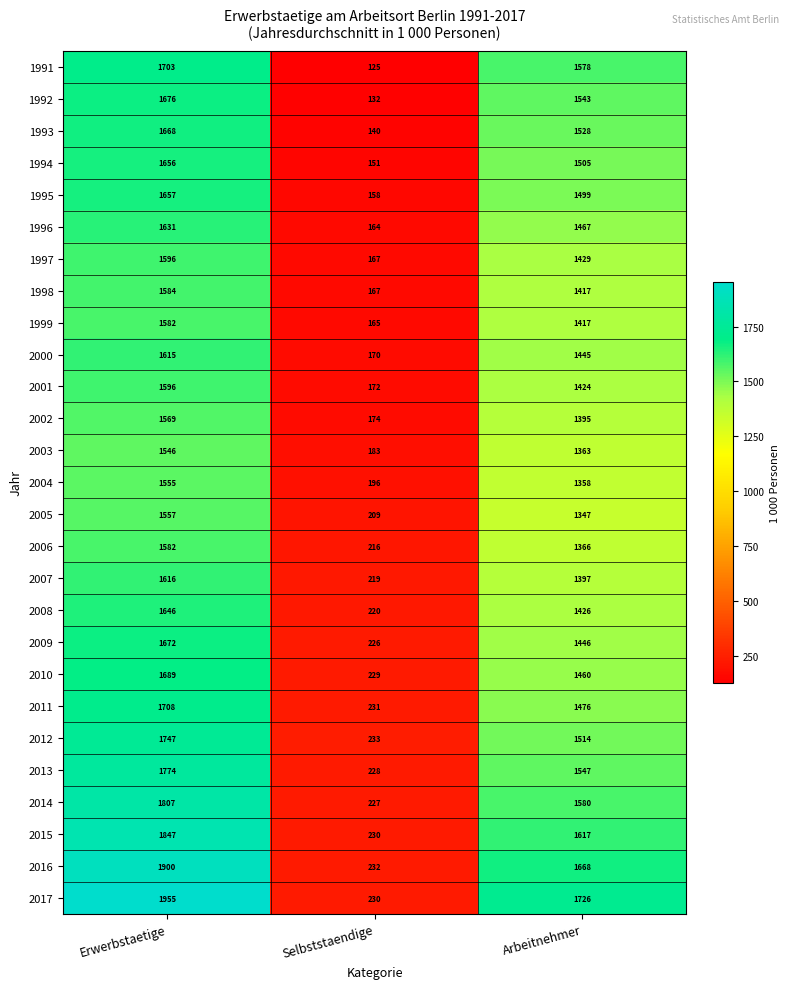

What is the greatest value displayed?

1955